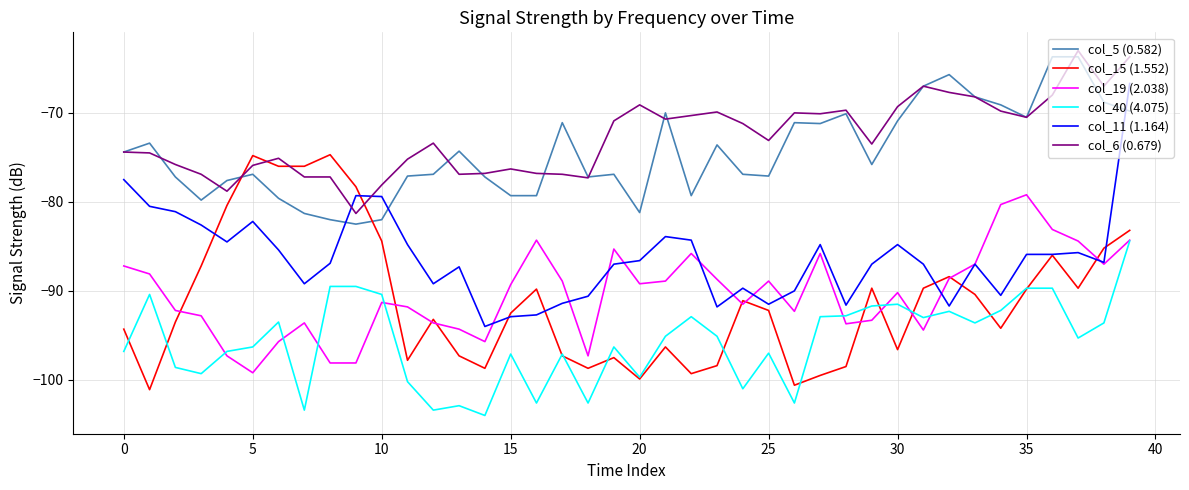

Which series ends up on top after the final intersection of col_5 (0.582) and col_11 (1.164)?

col_11 (1.164)